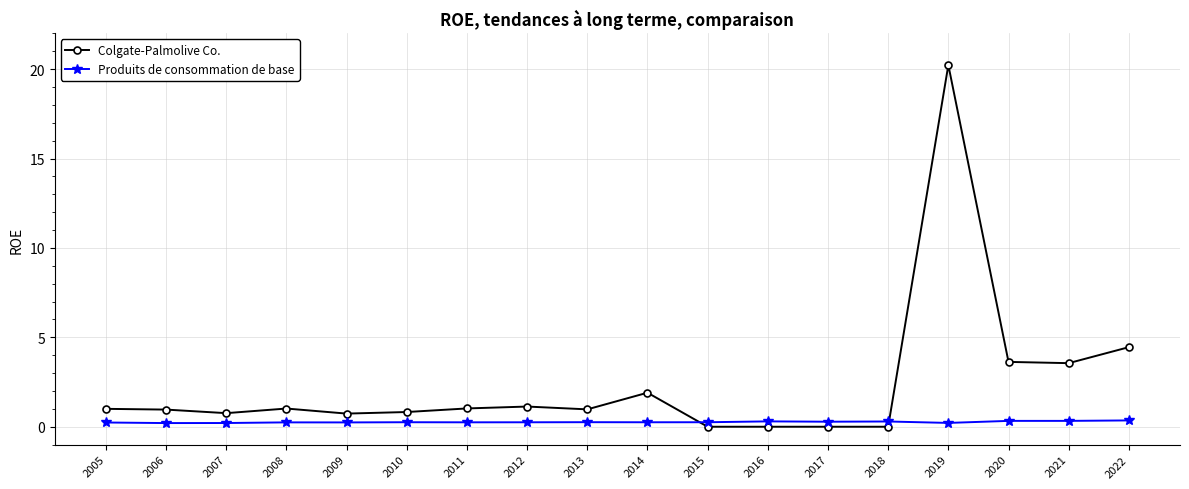

The Colgate-Palmolive Co. series shows 1.0 at 2013. True or false?

True